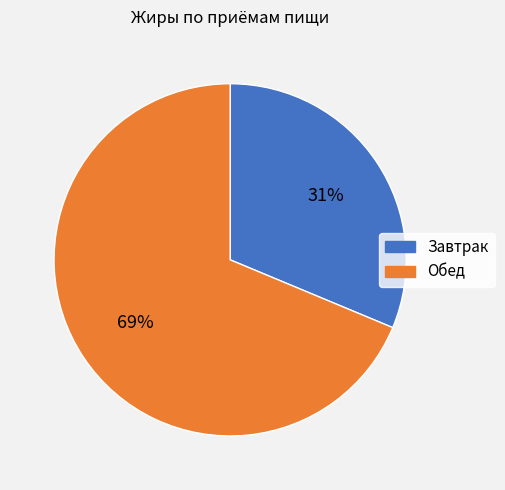

Rank the categories by value from lowest to highest.

Завтрак, Обед